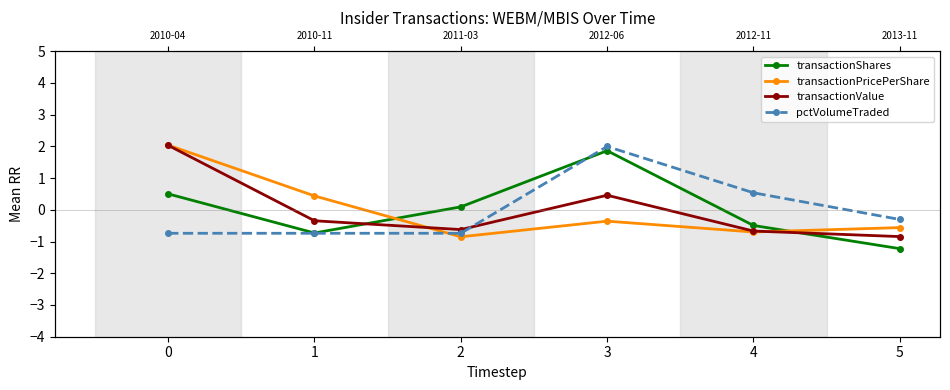

What is the spread (max minus min) of values at 2?

0.9